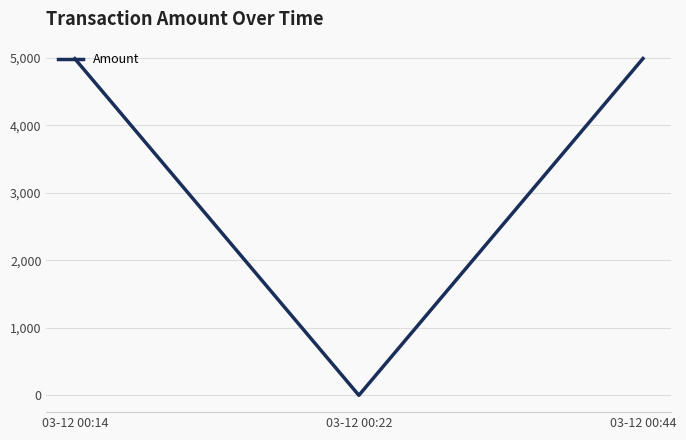

What is the sum of all values?

9976.6